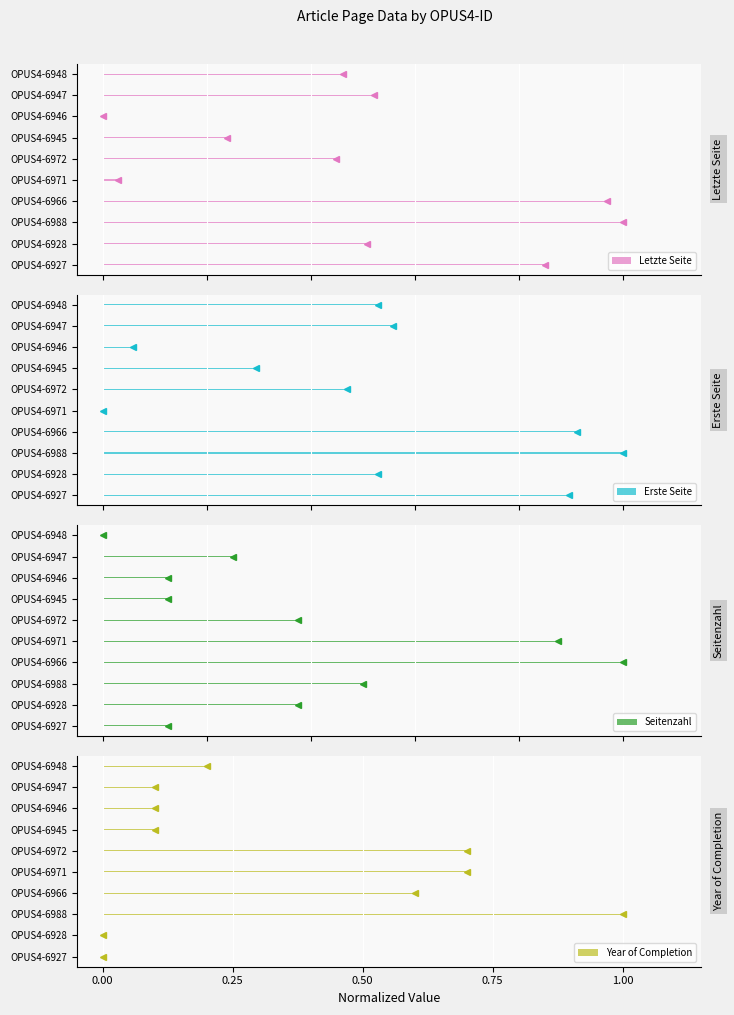

How many series are shown in this chart?

4